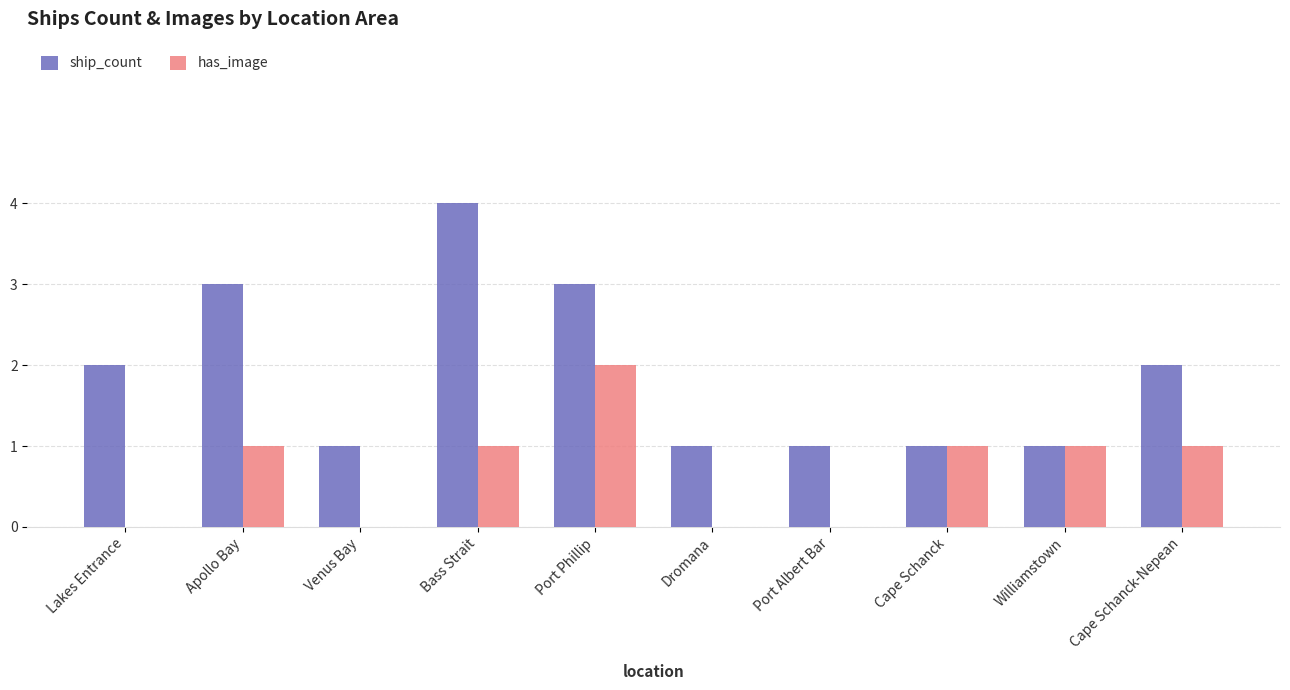

Are the bars horizontal?

No